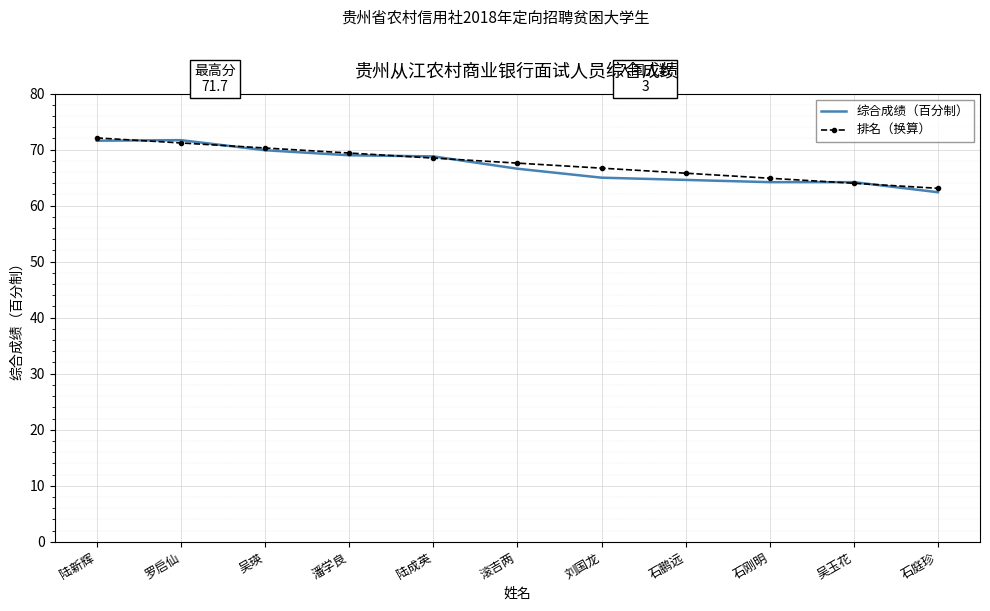

Between 罗启仙 and 潘学良, which series saw the biggest shift?

综合成绩（百分制）